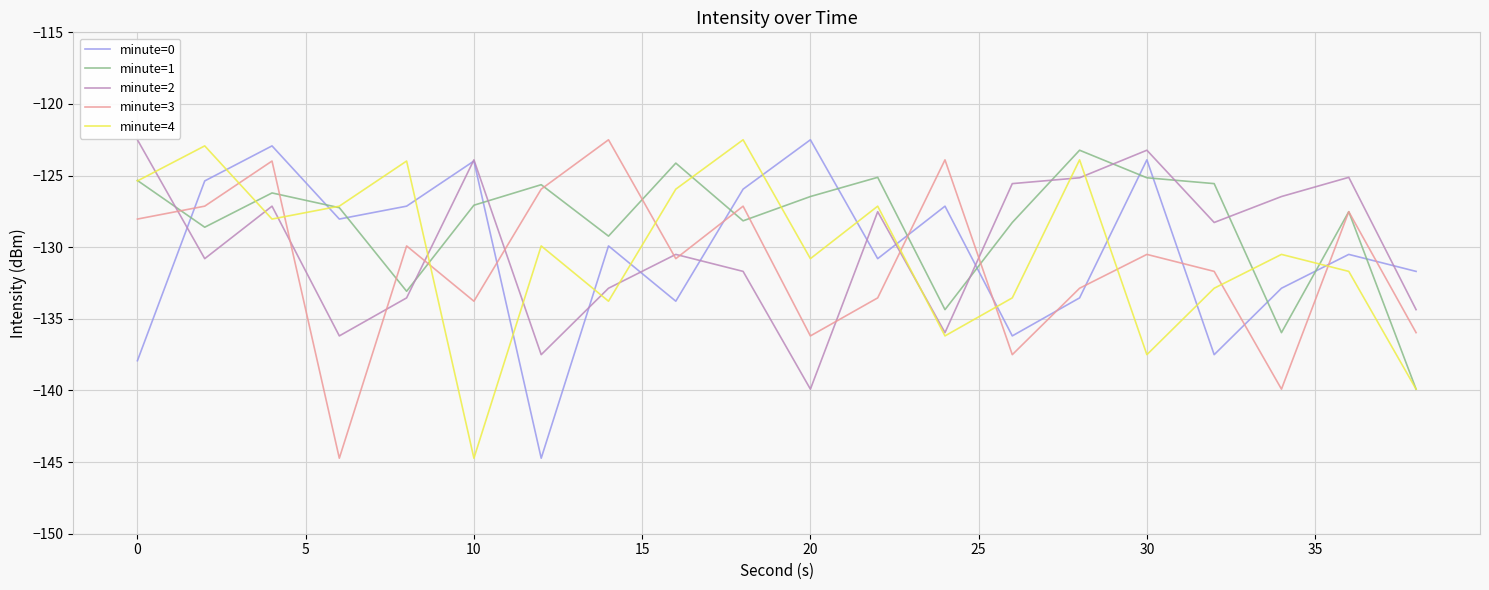

What is the minimum value shown in the chart?

-144.7